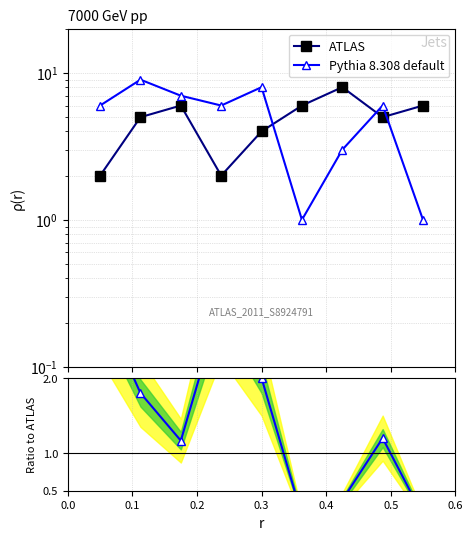

What is the value of the ATLAS point at the 3rd from the left?

6.0